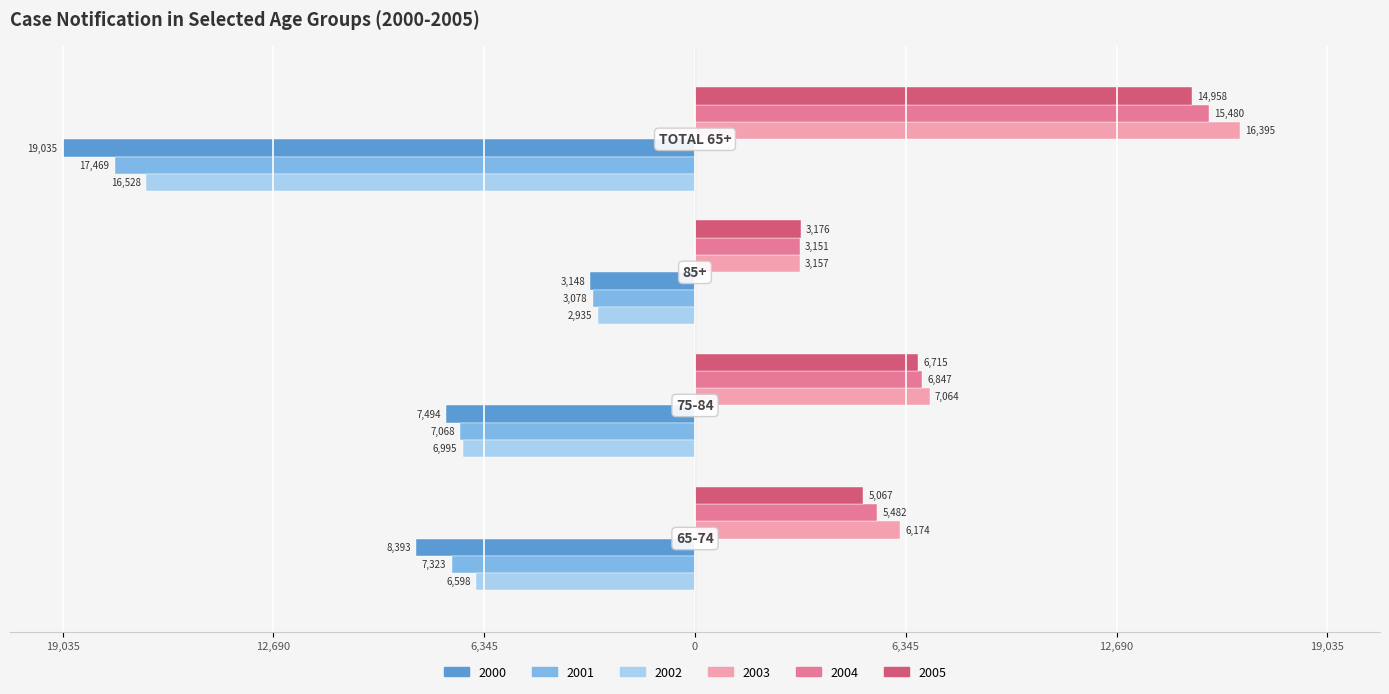

What are all the series names shown in the legend?

2000, 2001, 2002, 2003, 2004, 2005